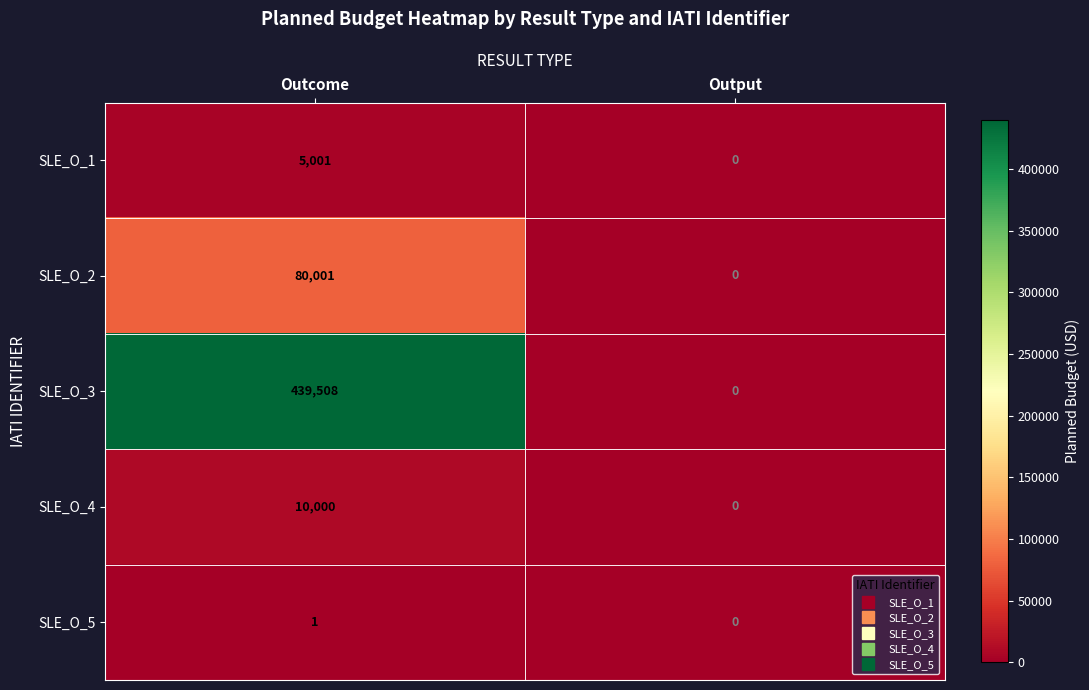

What is the sum of all SLE_O_1 values?

5001